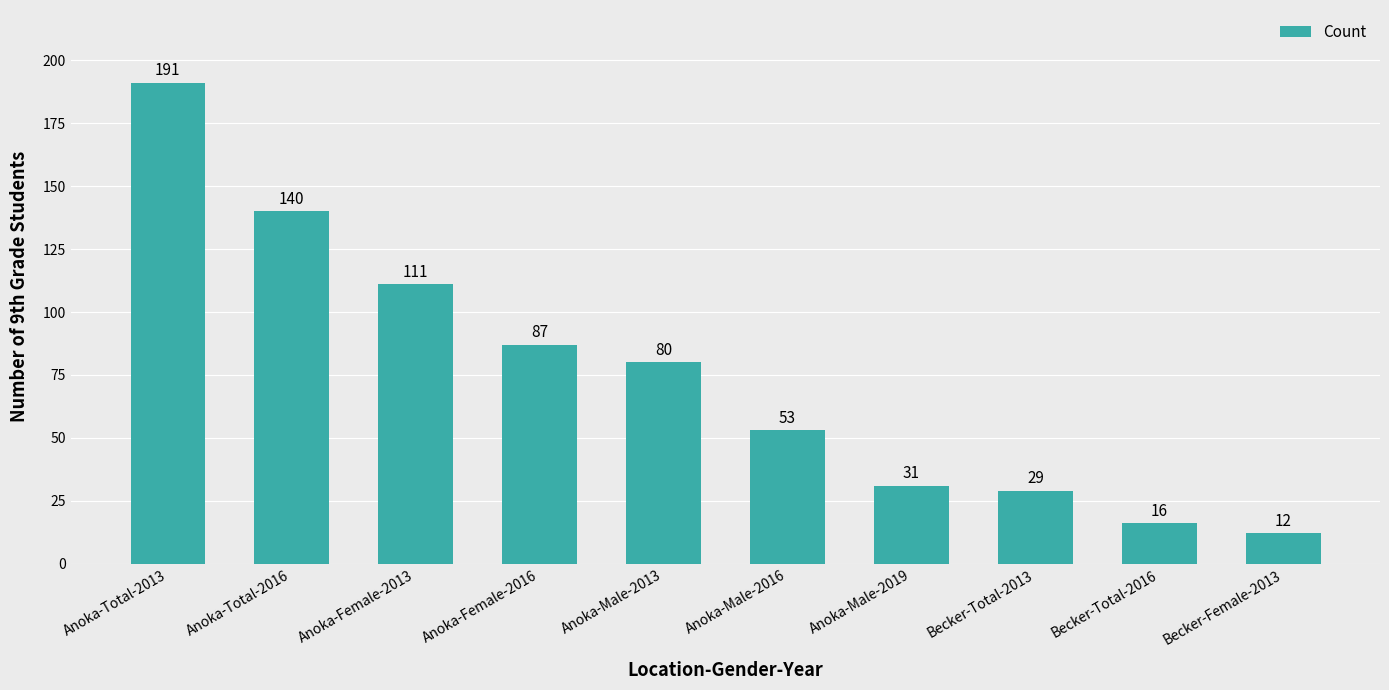

Is it true that the value at Becker-Total-2013 is 29?

True